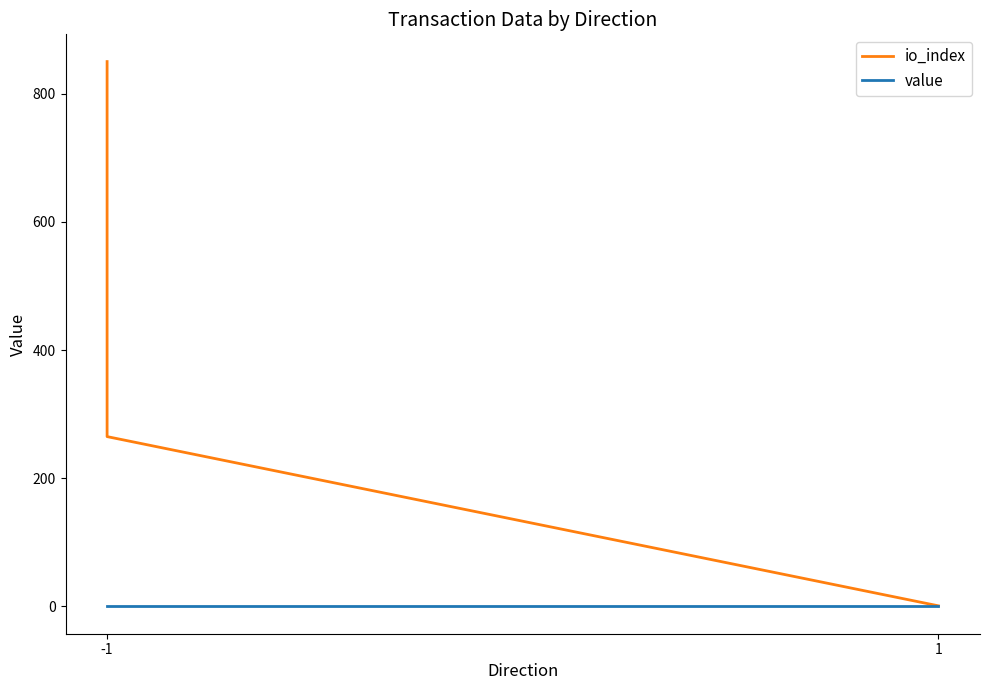

True or false: io_index has more than 2 points higher than both neighbors.

False